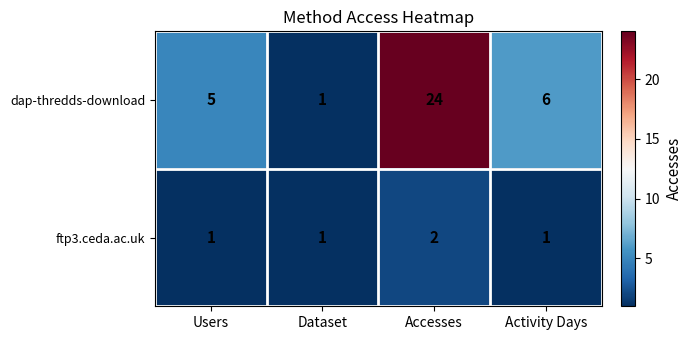

Rank the series at Activity Days from highest to lowest value.

dap-thredds-download, ftp3.ceda.ac.uk